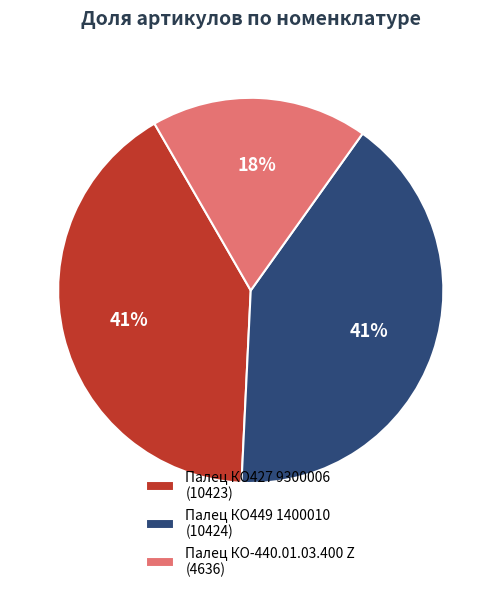

Which has a higher value, Палец КО427 9300006 or Палец КО-440.01.03.400 Z?

Палец КО427 9300006